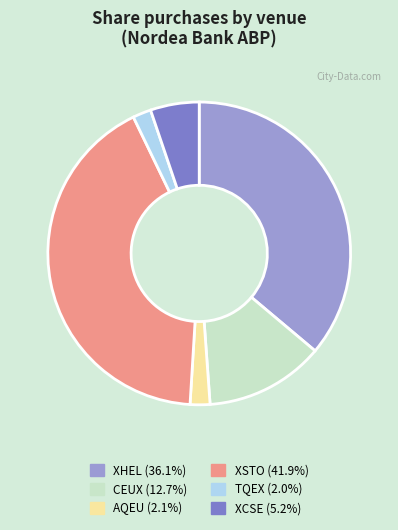

Which category has the biggest portion of the pie?

XSTO